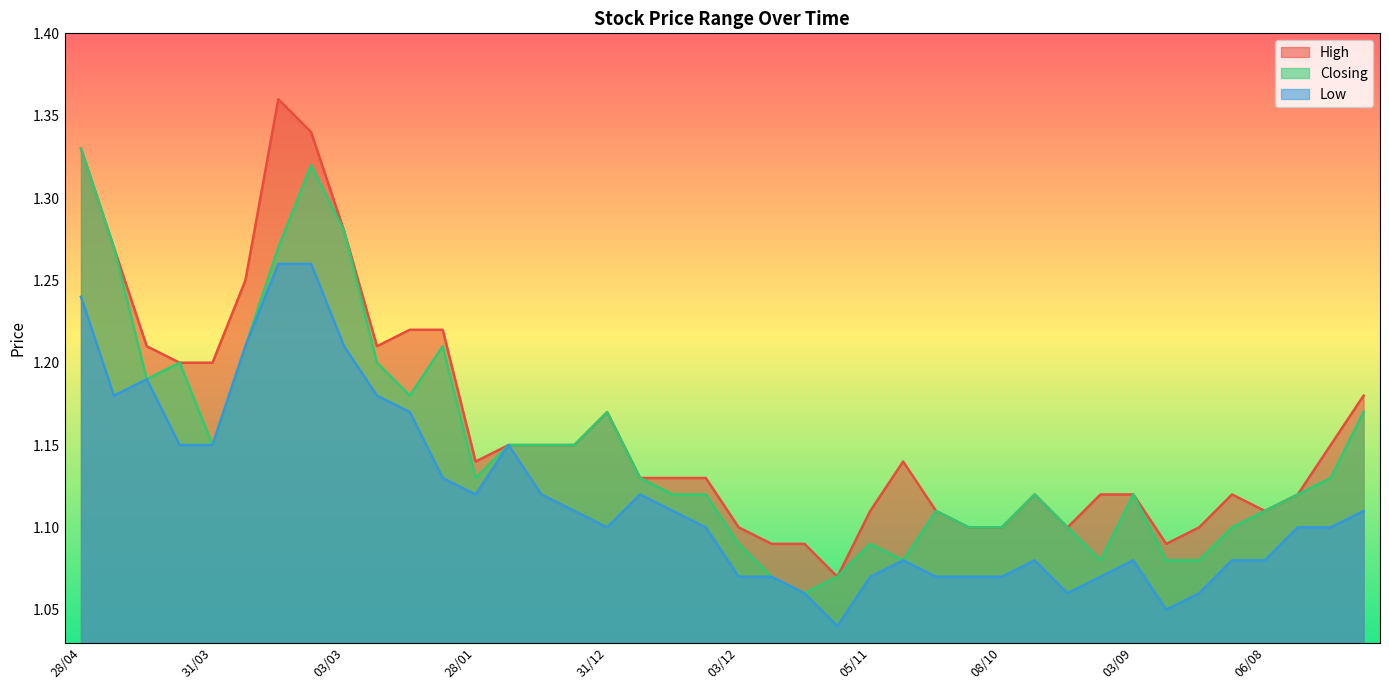

At how many categories does at least one series exceed 1?

40